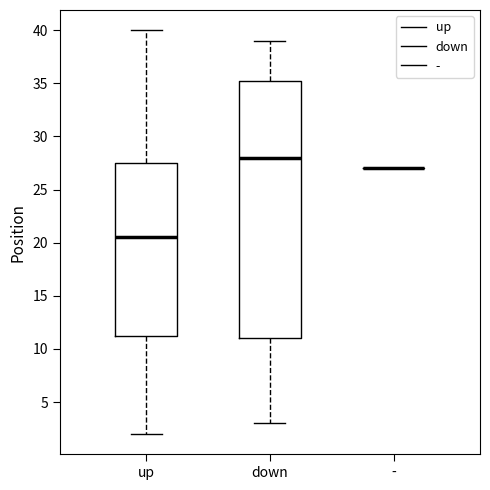

Reading left to right, read every box against the y-axis: the position of its median line, the range the box covers, and the ends of its whiskers. The values are not printed on the chart, so give them approximately, as read against the axis.

up: median 20.5, box 11.5 to 27.5, whiskers 2.0 to 40.0
down: median 28.0, box 11.0 to 35.5, whiskers 3.0 to 39.0
-: box collapsed to a line at 27.0, whiskers 27.0 to 27.0